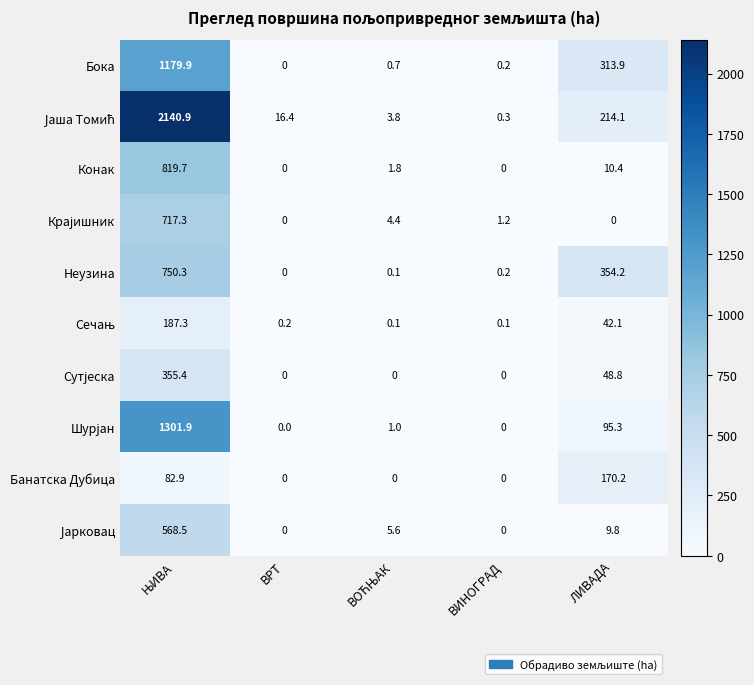

The Конак series shows 0.0 at ВРТ. True or false?

True